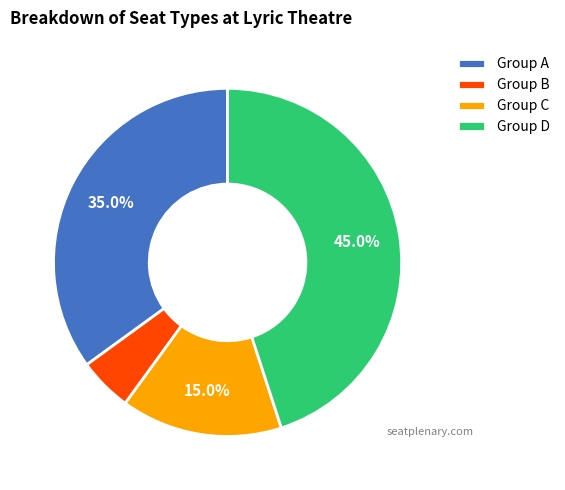

Is there any slice that represents more than half of the pie?

No